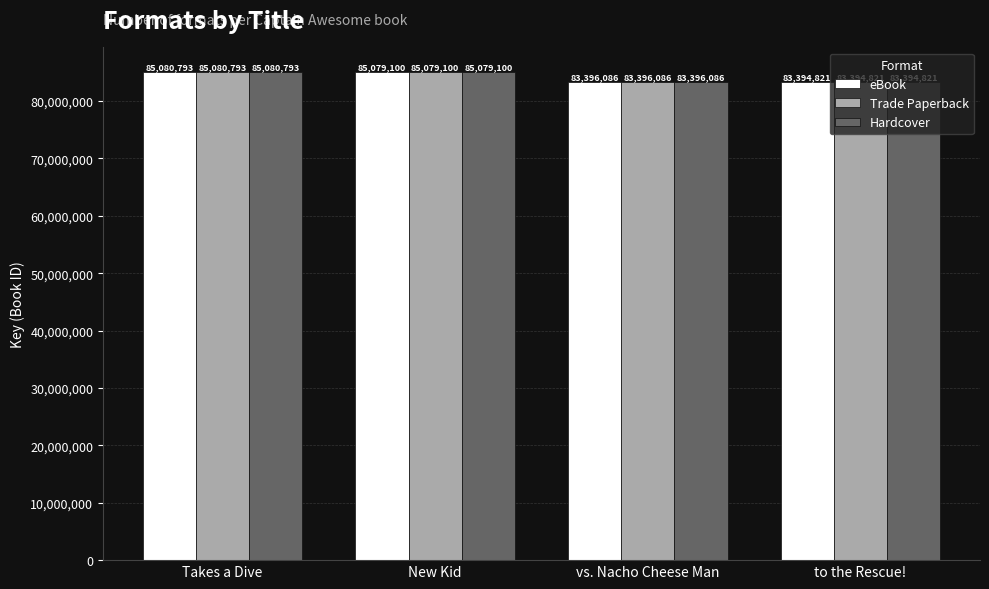

What value does the Trade Paperback series have at Takes a Dive?

85080793